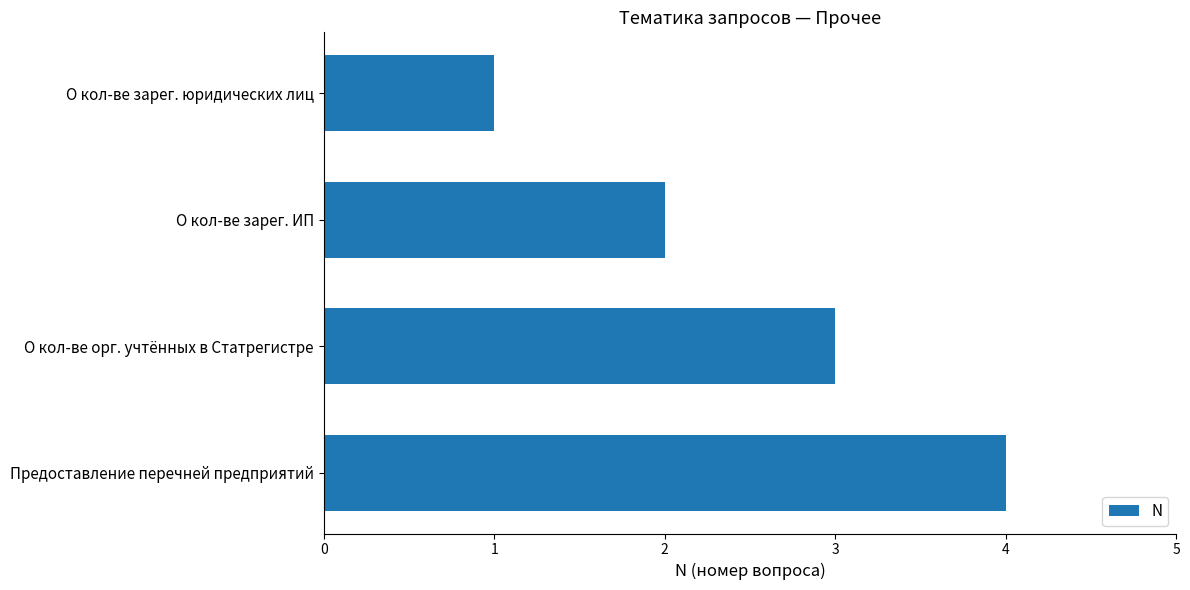

The value at О кол-ве зарег. юридических лиц is 1. True or false?

True